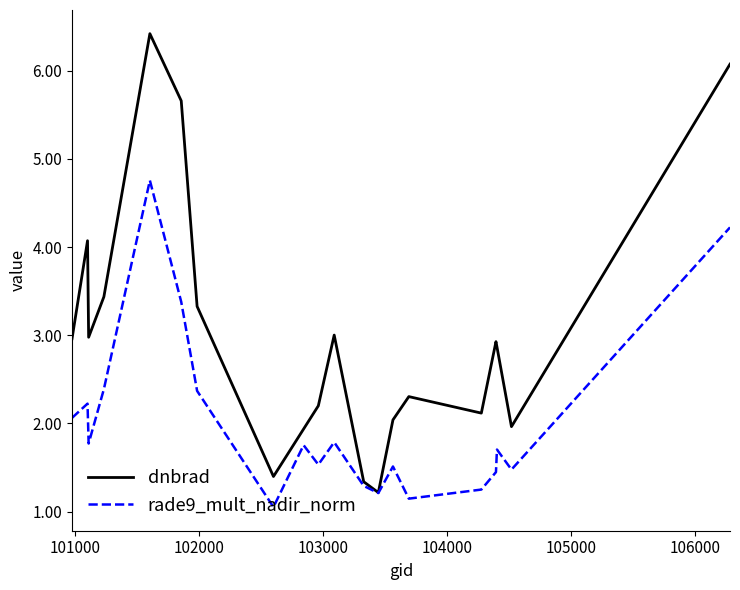

What is the difference between the maximum and minimum values in the rade9_mult_nadir_norm series?

3.7